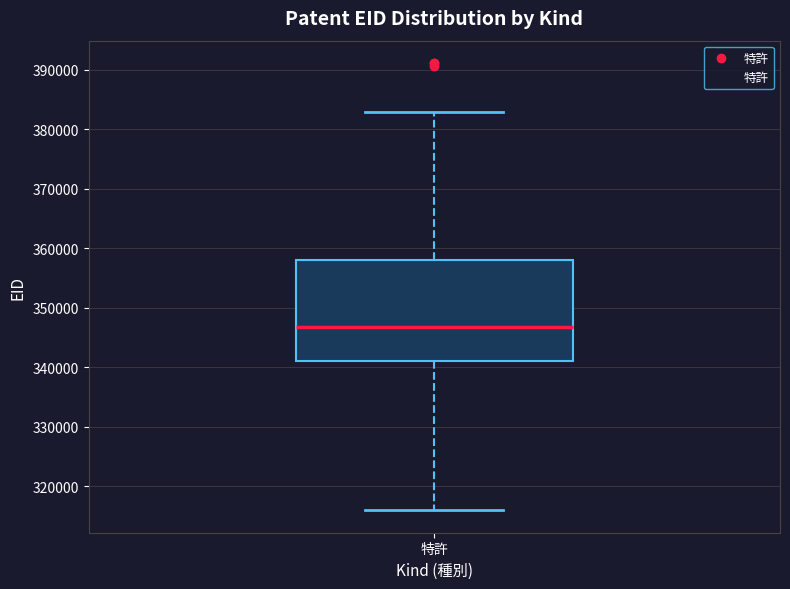

Transcribe this box plot: give where the median line is, the range the box spans, and where the two whiskers end, as read against the y-axis. The values are not printed on the chart, so give them approximately, as read against the axis.

median 347000, box 341000 to 358000, whiskers 316000 to 383000